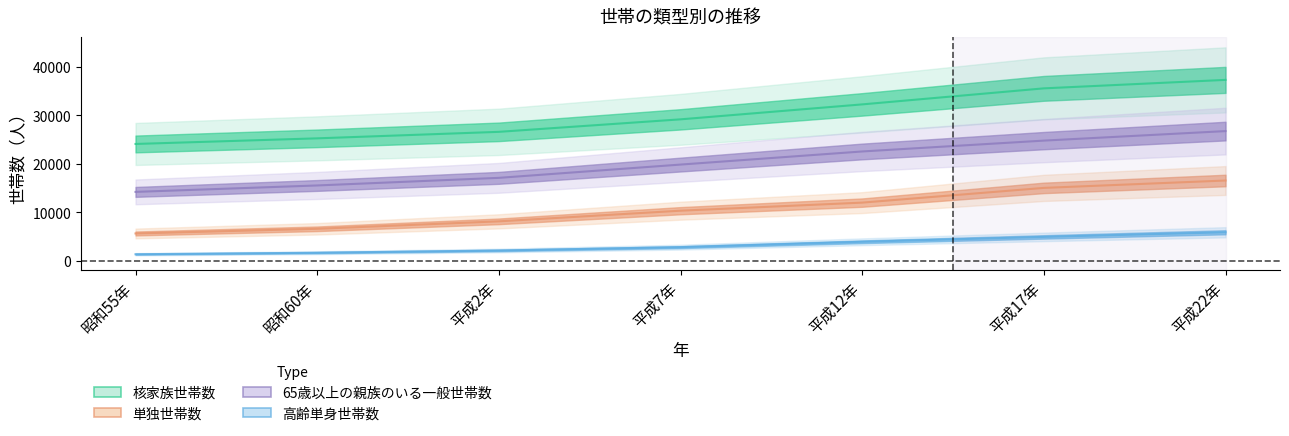

At which category is the sum across all series the highest?

平成22年